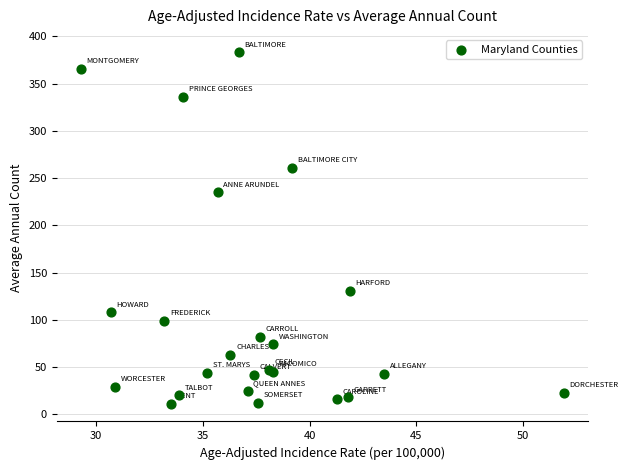

What Y value in the scatter plot is closest to 197?

235